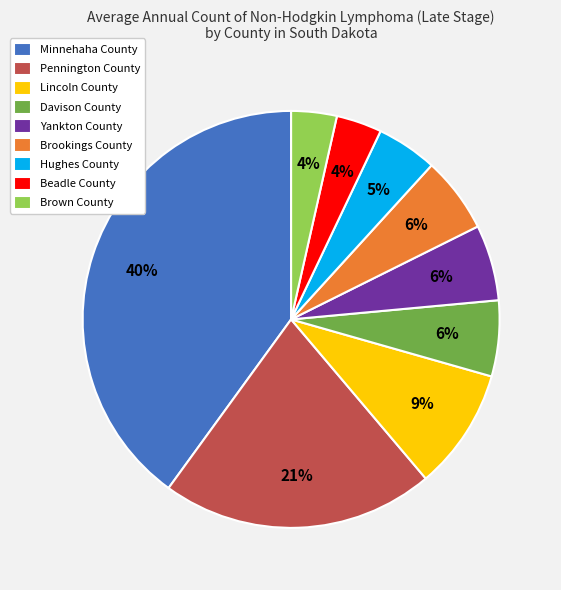

Is the sum of Pennington County and Minnehaha County greater than half?

Yes